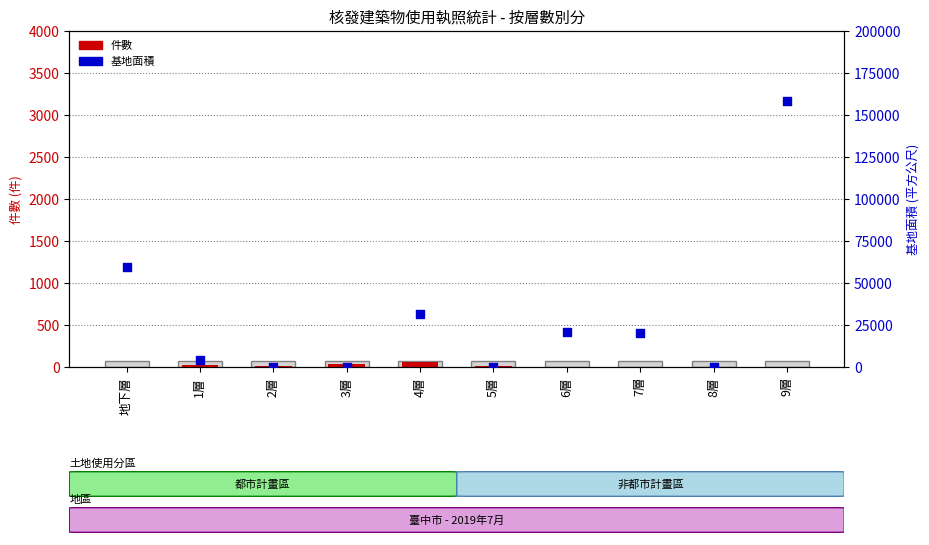

What is the total value across all series at 1層?

4457